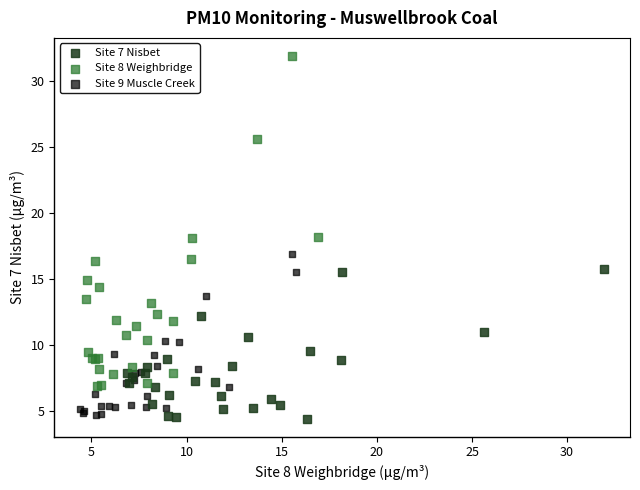

Which series has the widest spread of Y values?

Site 8 Weighbridge